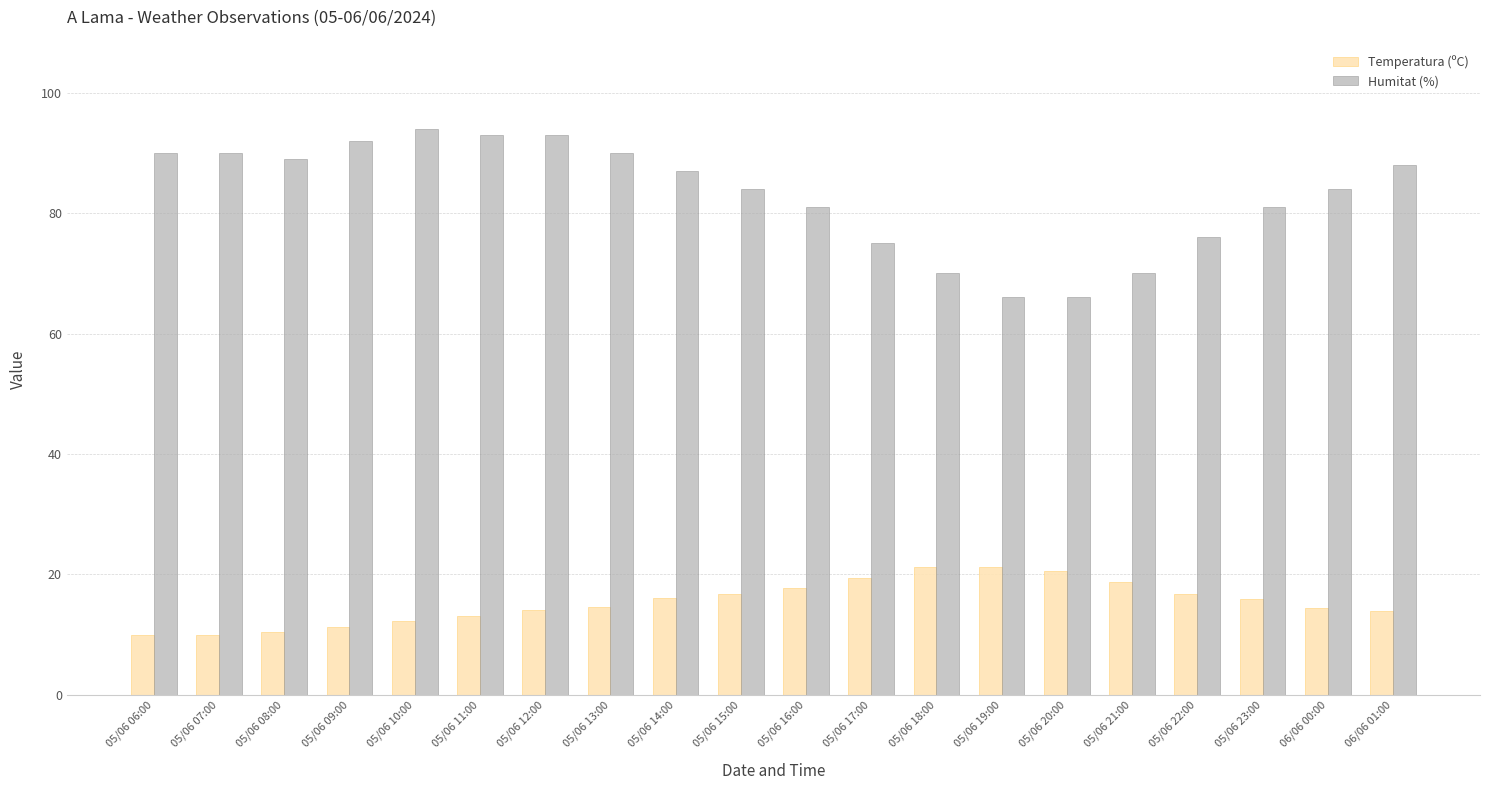

What is the minimum value shown in the chart?

10.0